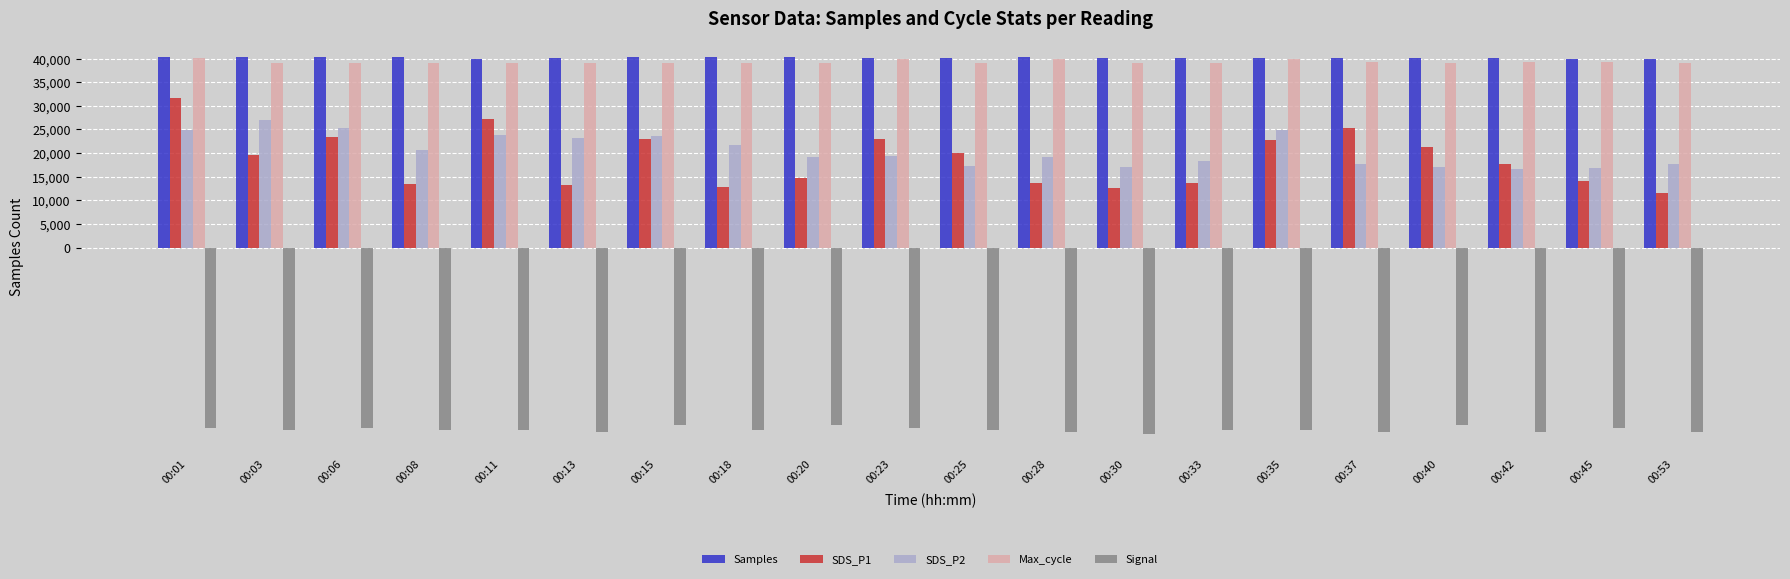

What is the total value across all series at 00:23?

84253.7